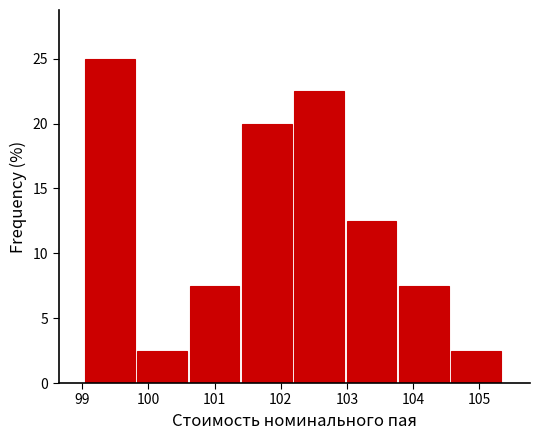

What is the height of the bar covering 102.2 to 103.0 on the x-axis? Neither the bar edges nor the heights are printed on the chart, so give them approximately, as read against the axes.

22.5